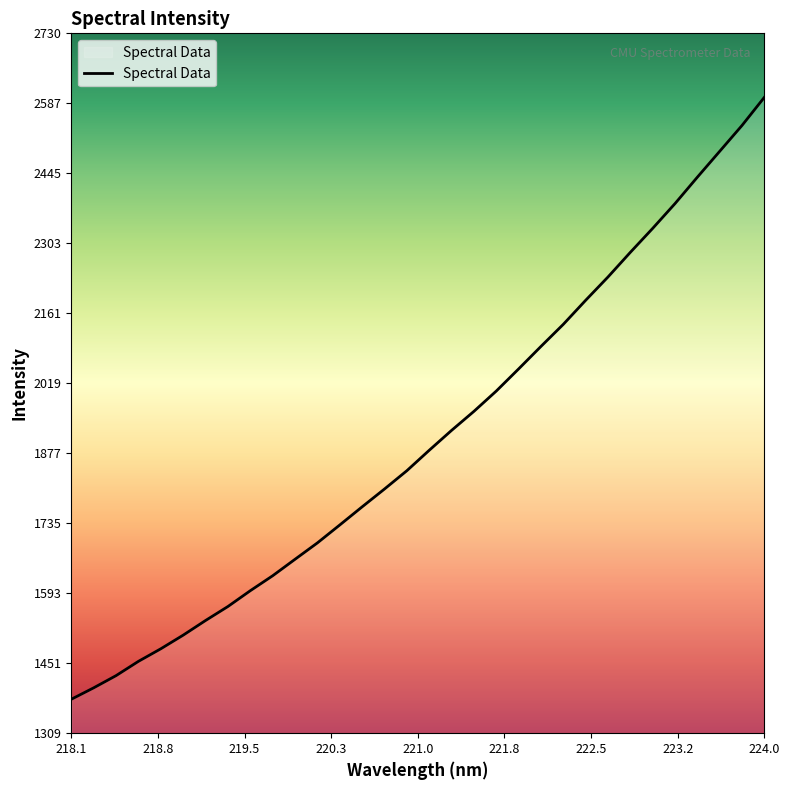

Reading left to right, transcribe all the data shown in this chart.

1377.7	1400.9	1425.6	1454.6	1480.1	1507.8	1537.6	1566.0	1598.1	1628.4	1661.9	1695.1	1731.5	1768.3	1804.5	1841.6	1883.1	1923.5	1962.1	2003.3	2048.3	2094.0	2138.8	2187.6	2234.9	2284.9	2333.6	2383.9	2437.5	2489.9	2542.5	2599.6